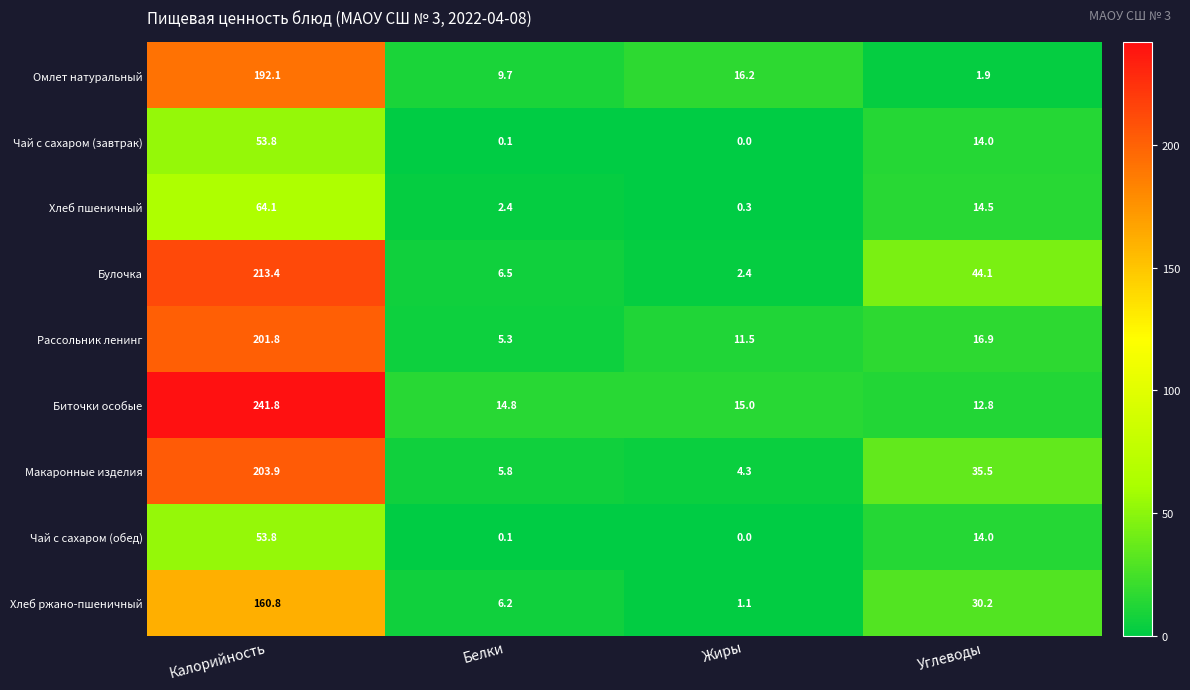

Rank the categories by Хлеб пшеничный value from lowest to highest.

Жиры, Белки, Углеводы, Калорийность